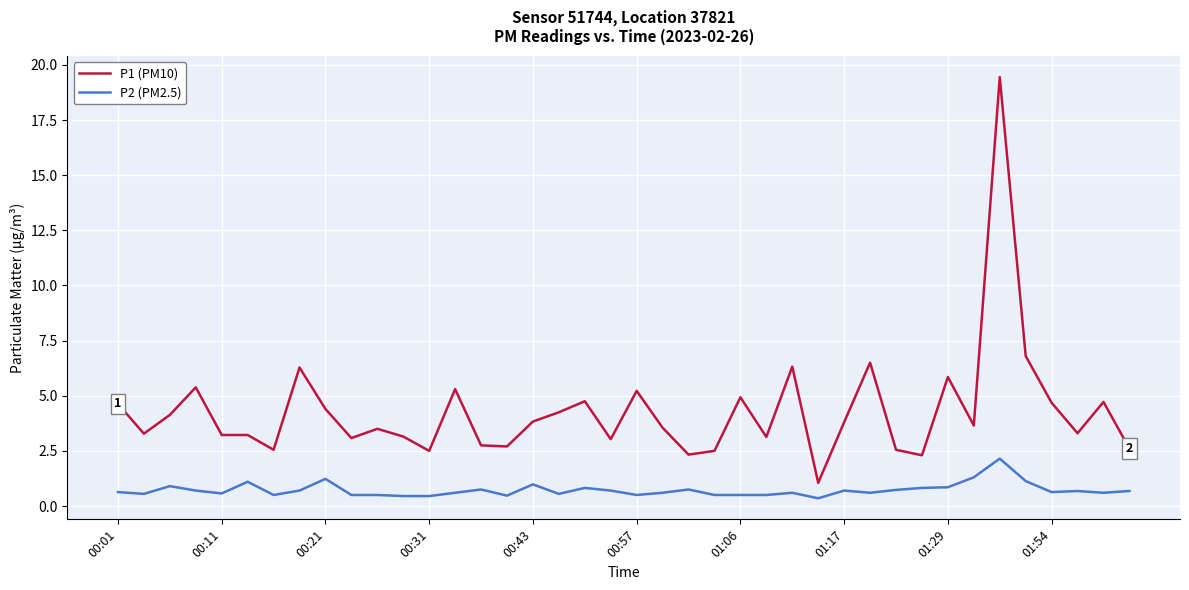

Which series has the largest total across all categories?

P1 (PM10)